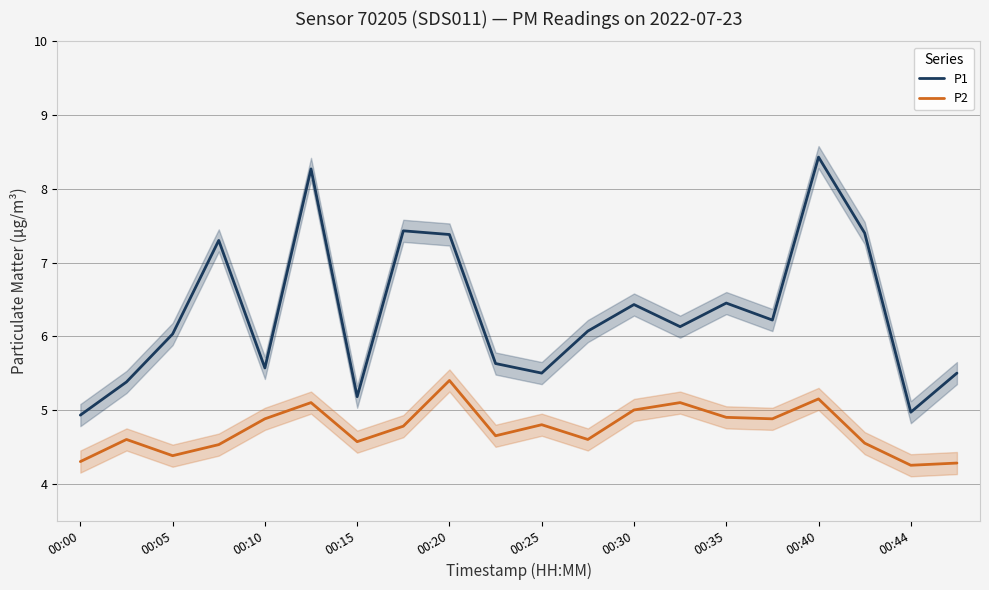

What is the difference between the P1 values at 13 and 11?

0.1